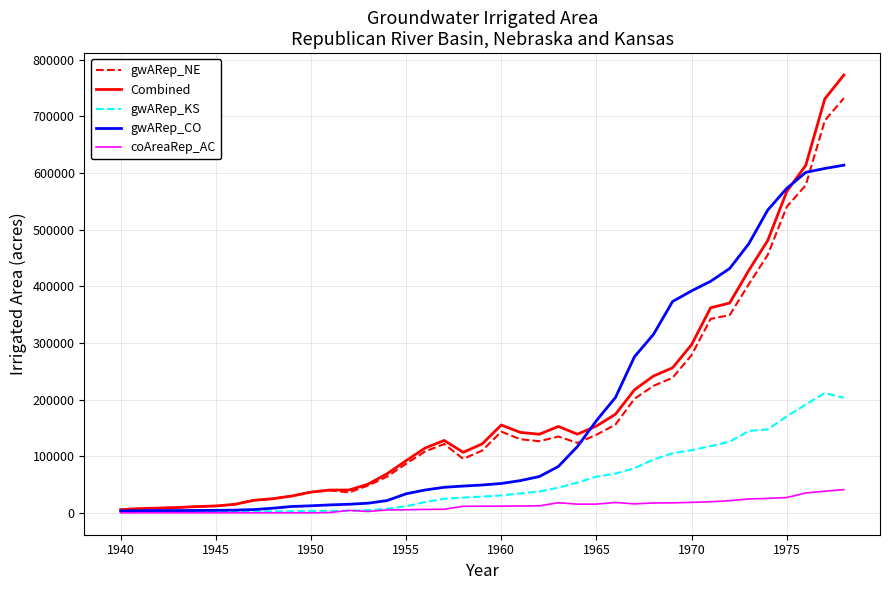

List the series in order of their peak value, lowest first.

coAreaRep_AC, gwARep_KS, gwARep_CO, gwARep_NE, Combined